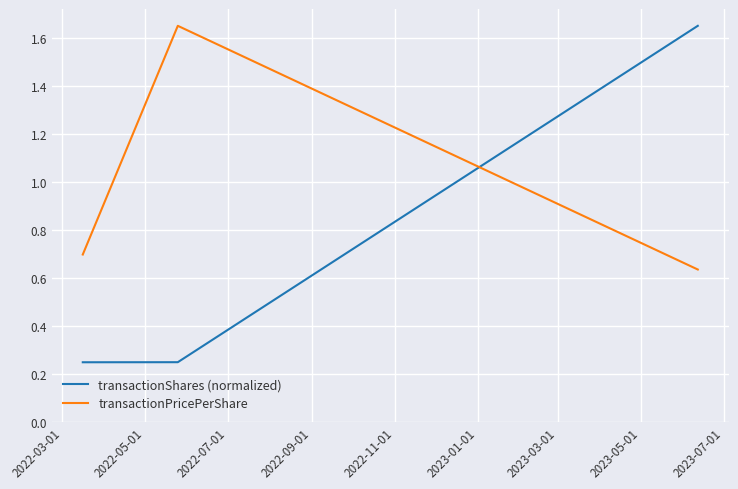

Does the chart display data point markers on the line(s)?

No